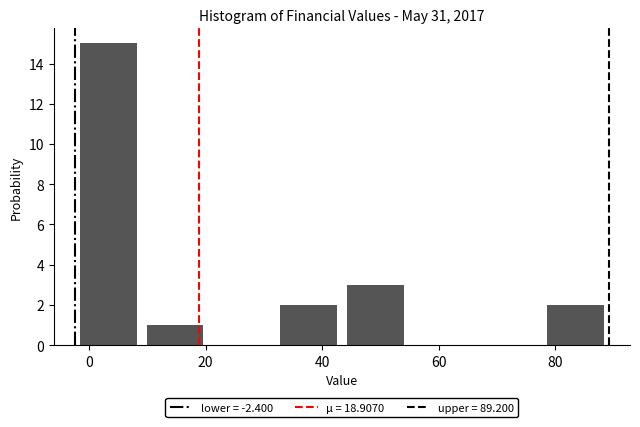

What is the height of the bar covering 78 to 90 on the x-axis? Neither the bar edges nor the heights are printed on the chart, so give them approximately, as read against the axes.

2